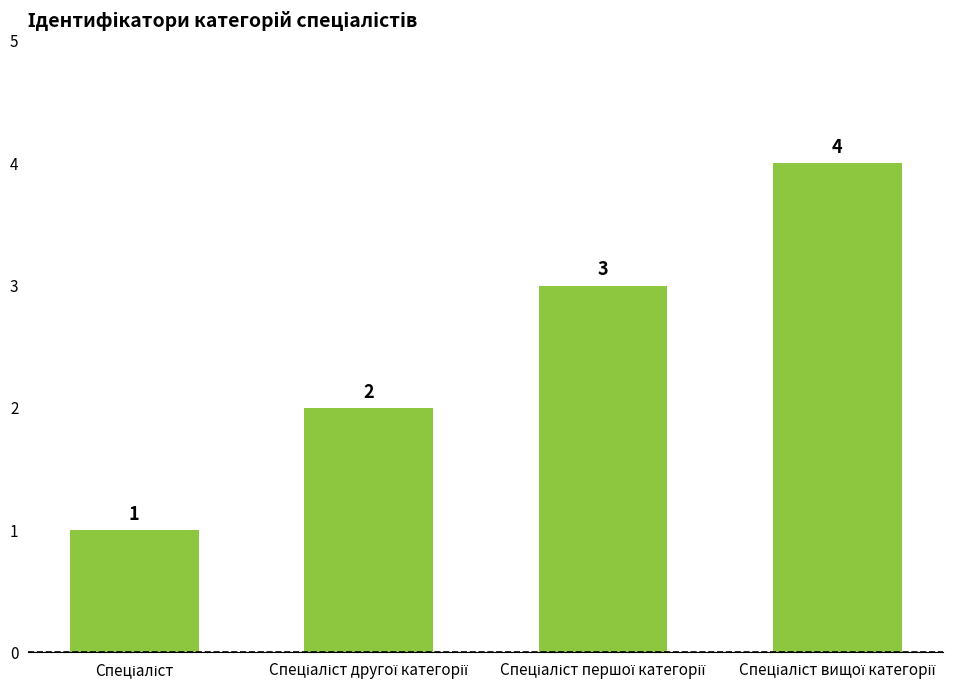

What is the value of the 2nd bar from the left?

2